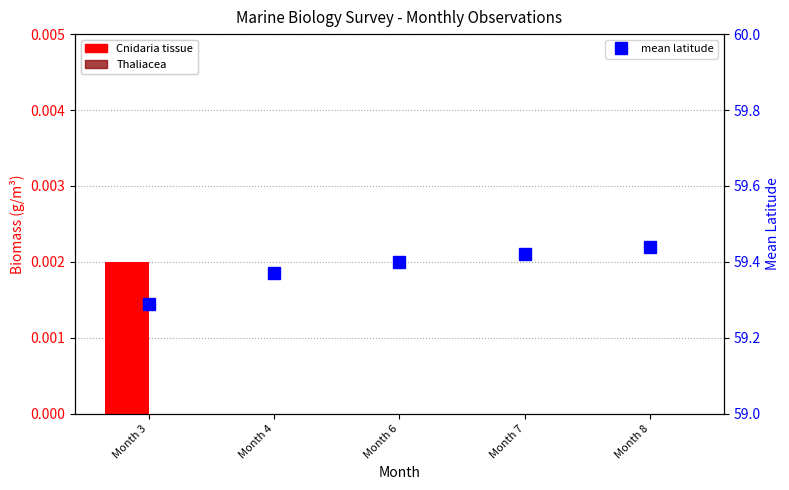

What is the total value across all series at Month 8?

59.4